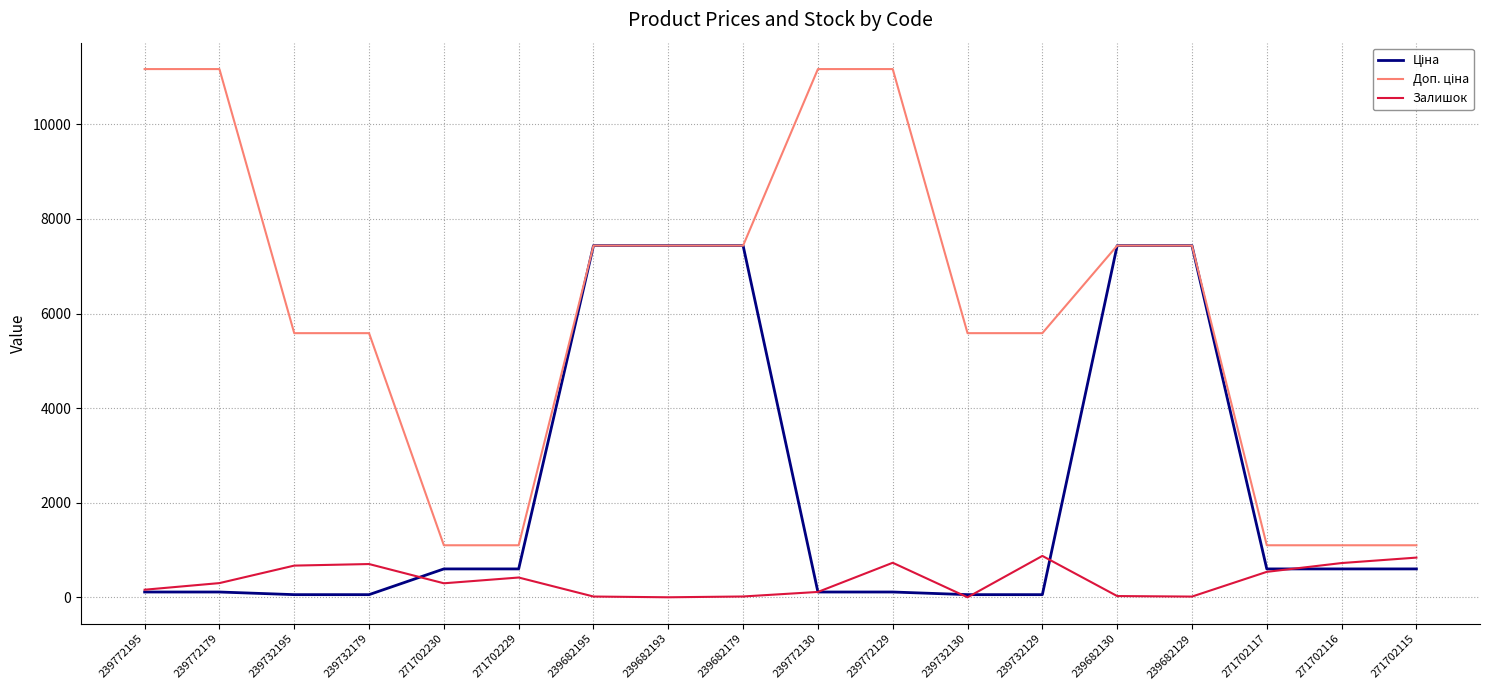

What is the total value across all series at 239682193?

14872.3